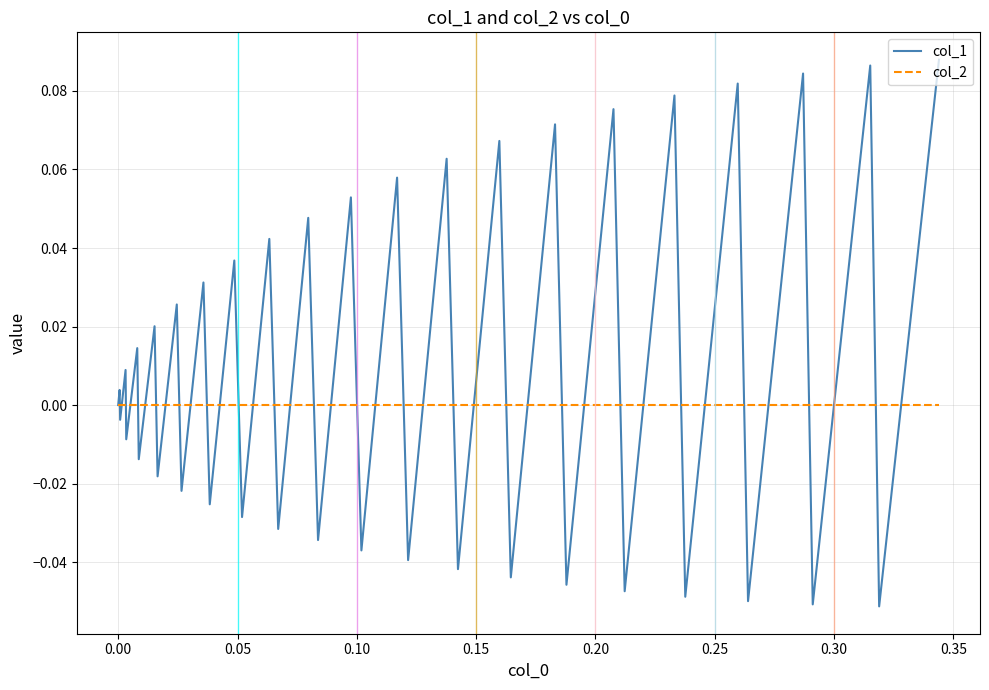

Rank the series by their maximum value, from highest to lowest.

col_1, col_2